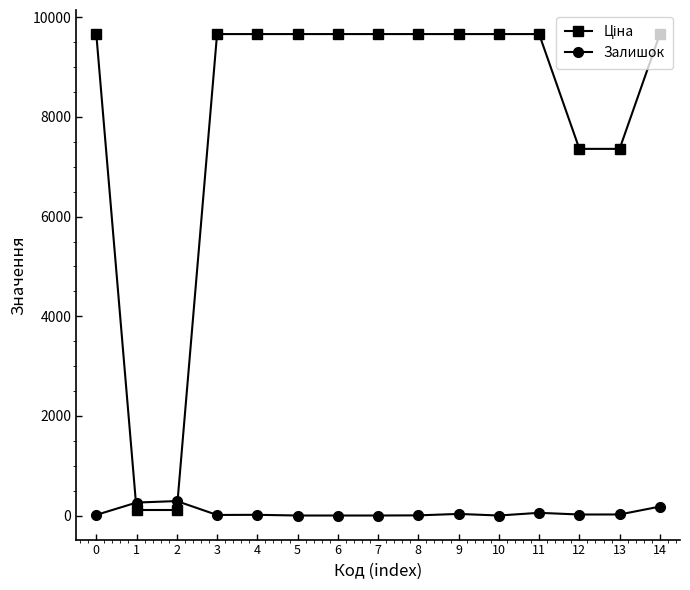

What is the difference between the second highest and second lowest values in the Залишок series?

260.0